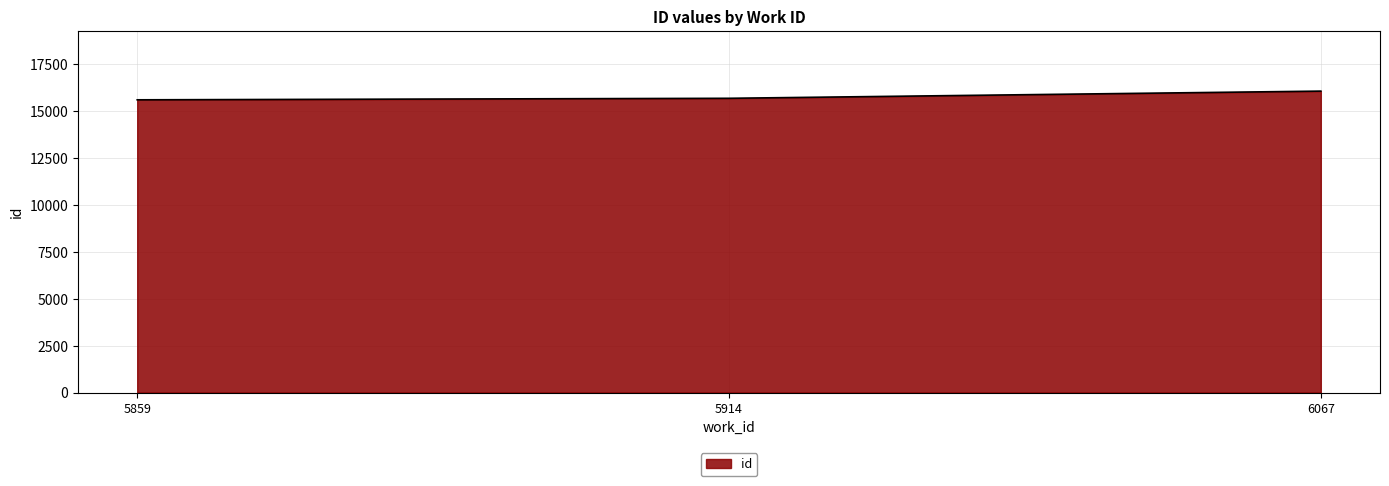

What is the smallest value displayed?

15601